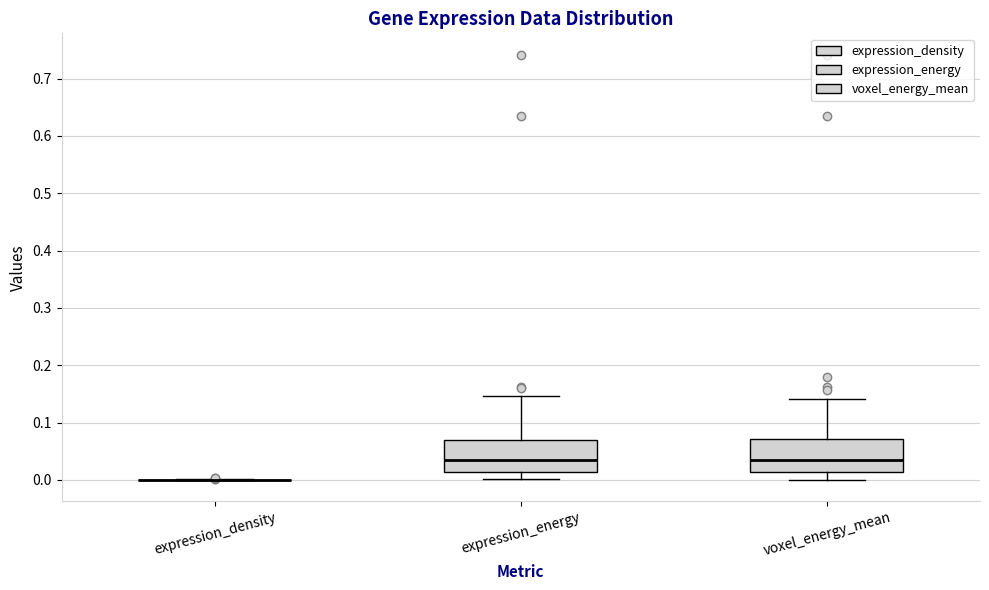

Reading left to right, transcribe this box plot: for each box, give where its median line is, the range the box spans, and where its two whiskers end, as read against the y-axis. The values are not printed on the chart, so give them approximately, as read against the axis.

expression_density: box collapsed to a line at 0.00, whiskers 0.00 to 0.00
expression_energy: median 0.04, box 0.01 to 0.07, whiskers 0.00 to 0.15
voxel_energy_mean: median 0.03, box 0.01 to 0.07, whiskers 0.00 to 0.14